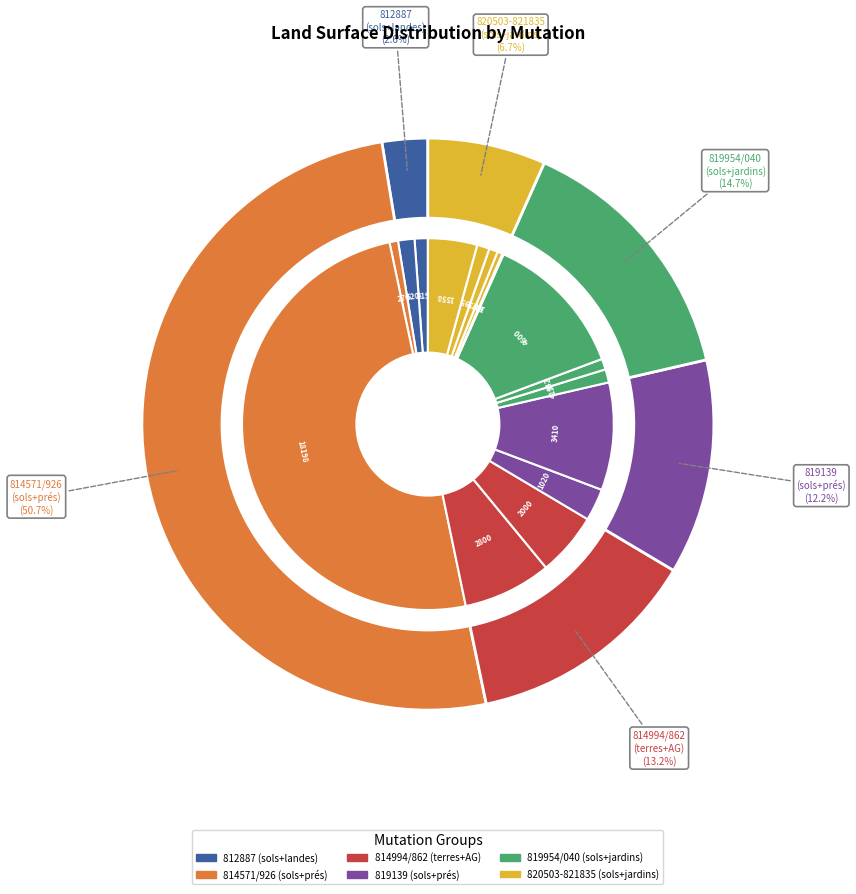

Between 2021-820503 (sols/40) and 2021-821835 (sols/1558), which is larger?

2021-821835 (sols/1558)